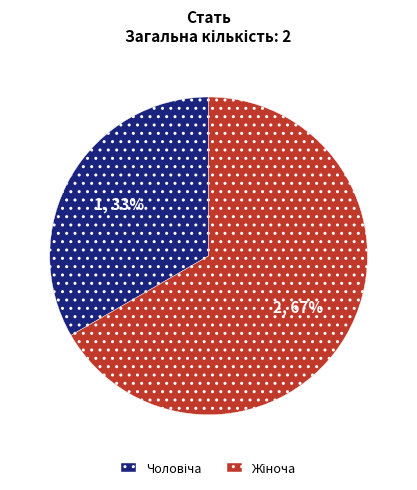

Is there a majority slice in this chart?

Yes